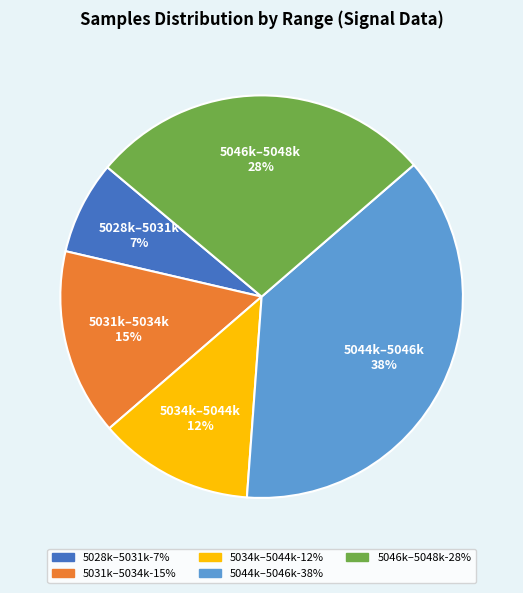

Is there a majority slice in this chart?

No